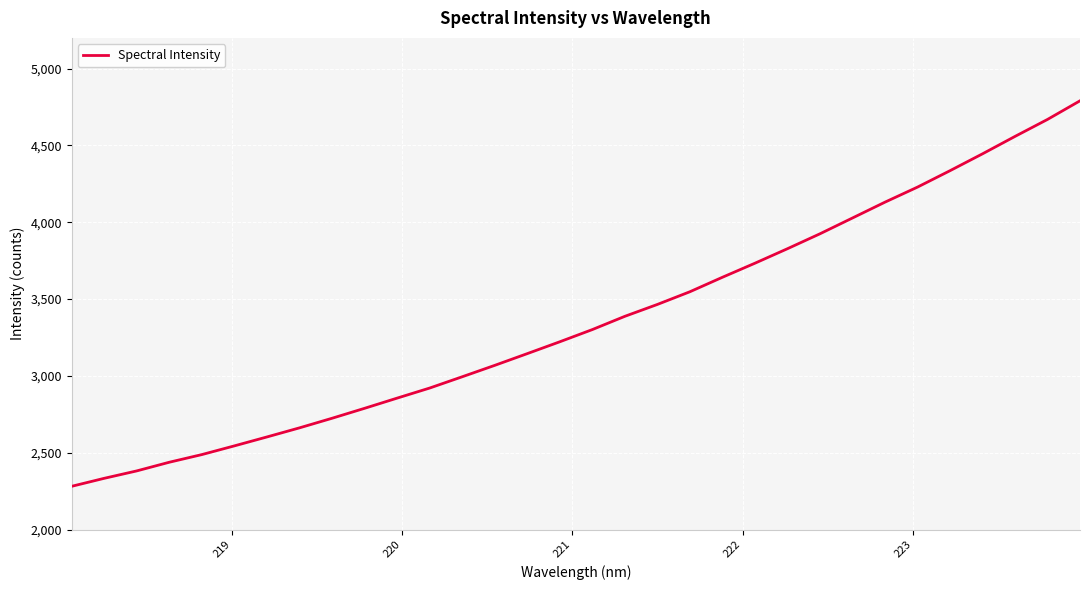

What is the greatest value displayed?

4790.6